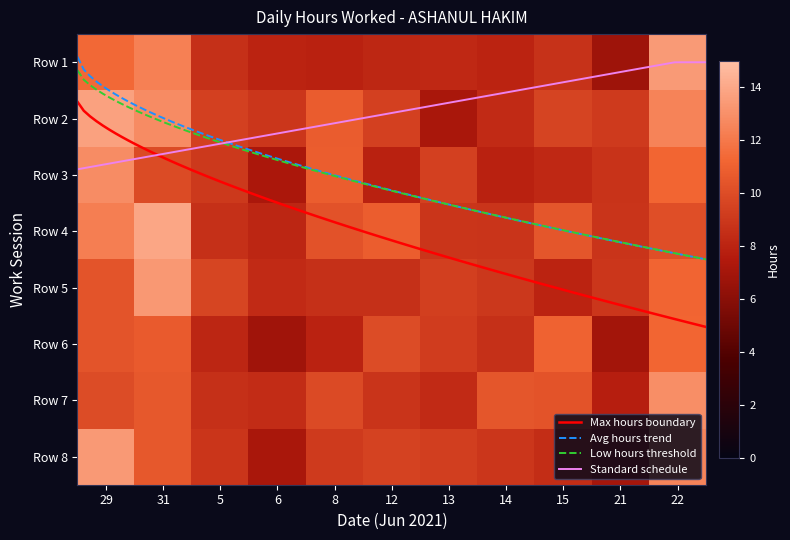

What is the difference between the maximum and second lowest values in the 12 series?

11.1